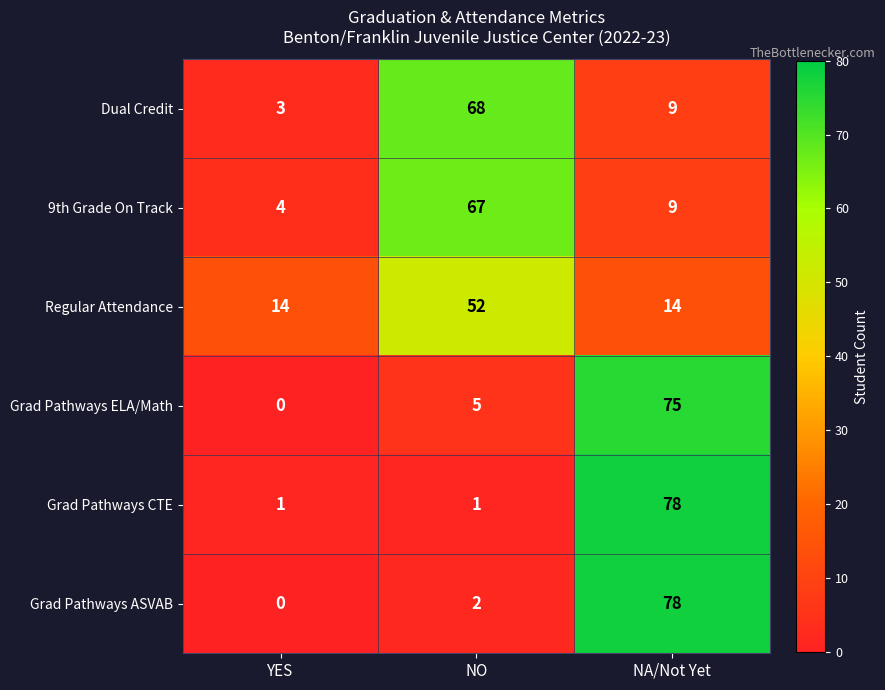

What value does the Regular Attendance series have at NO?

52